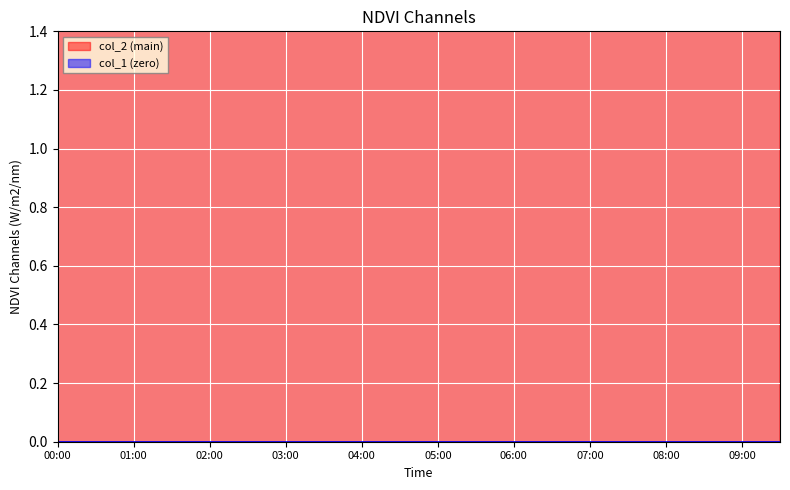

Where does the data first go above 6?

00:00